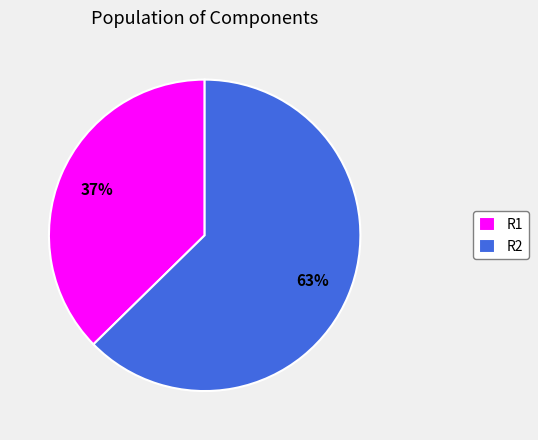

What percentage is the R1 slice, to the nearest percent?

37%